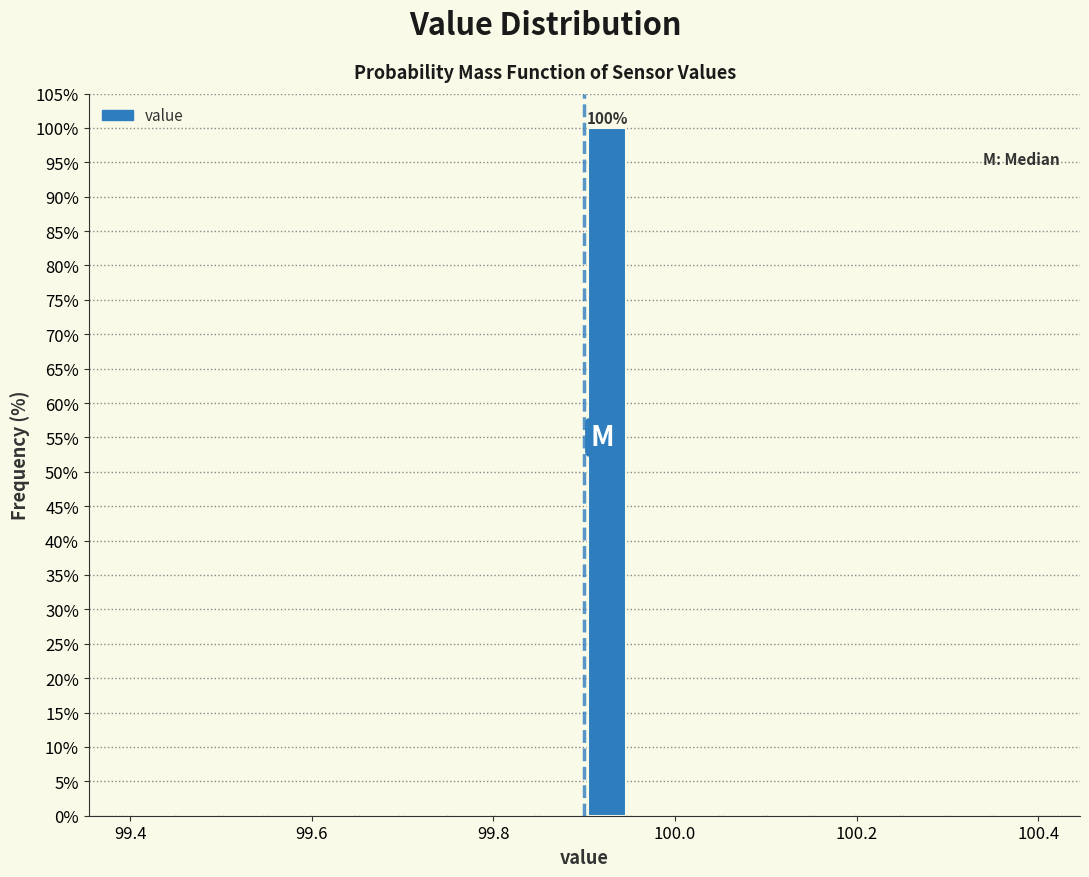

Around what value on the x-axis is the tallest bar? Give the approximate position of its centre, as read against the axis.

99.92